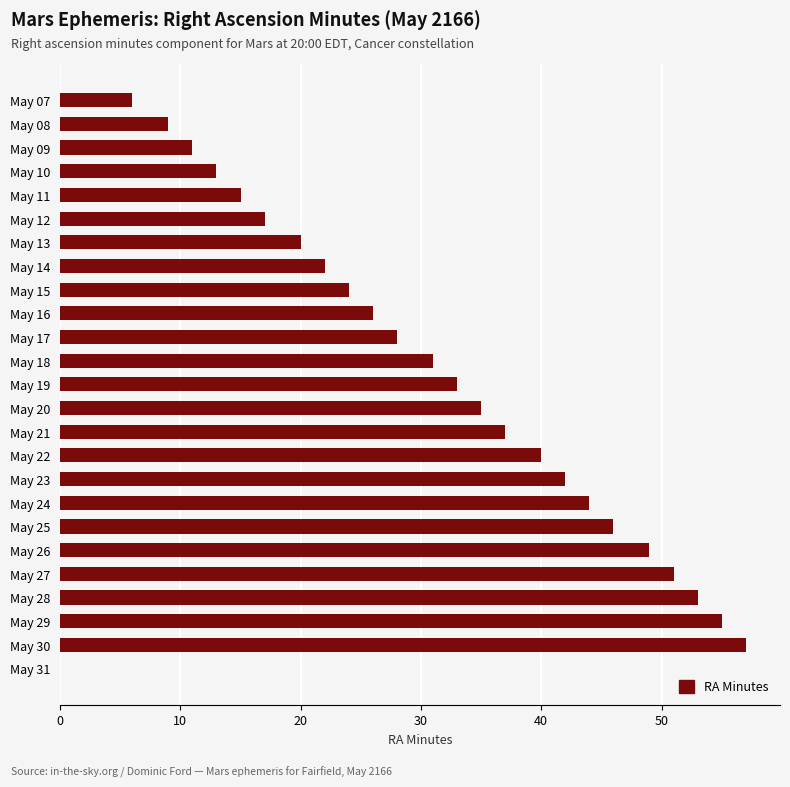

The value at May 27 is 86. True or false?

False